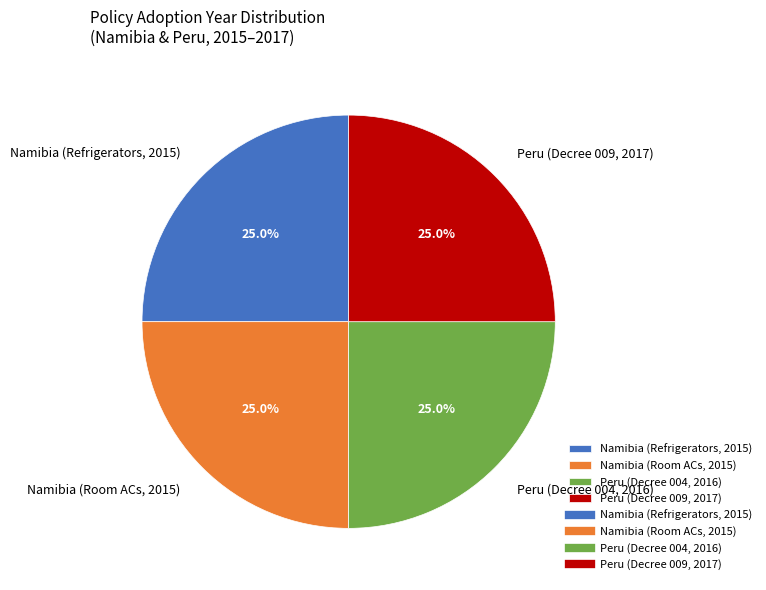

What percentage is the Peru (Decree 009, 2017) slice, to the nearest percent?

25%